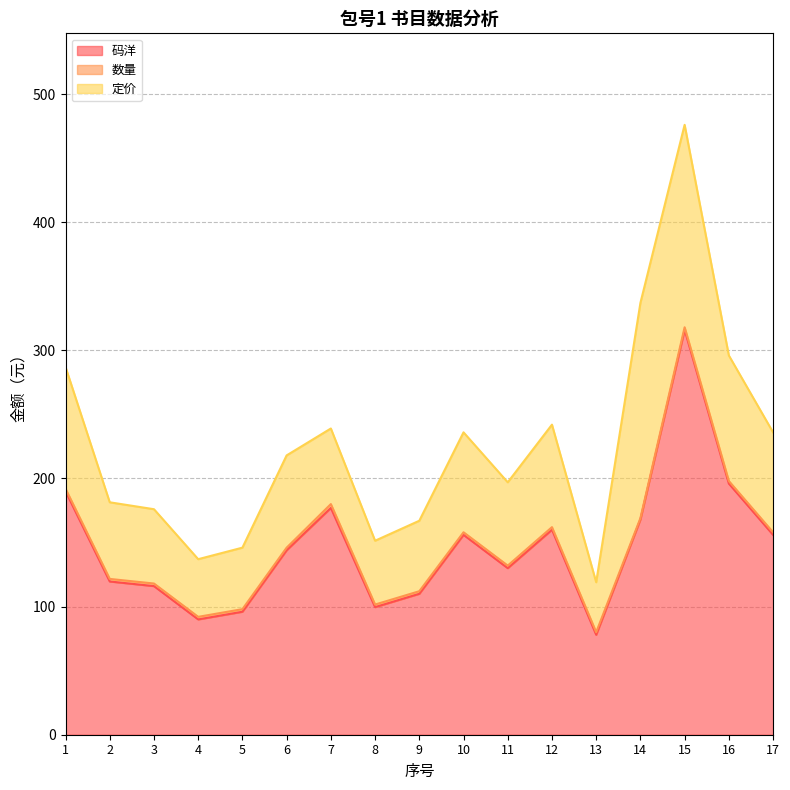

At which category is the sum across all series the highest?

15